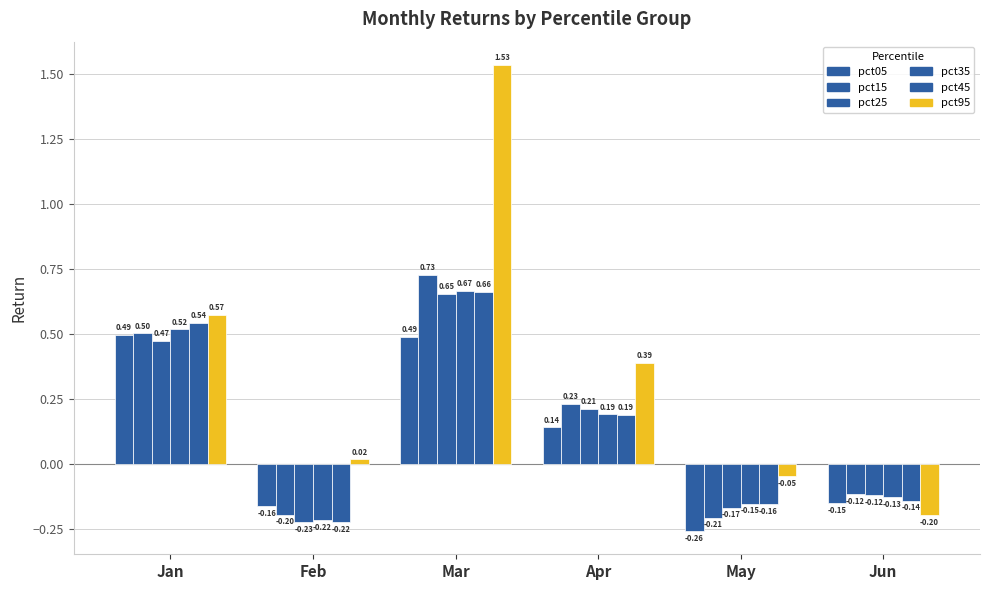

Are the bars grouped side by side (vs. stacked)?

Yes